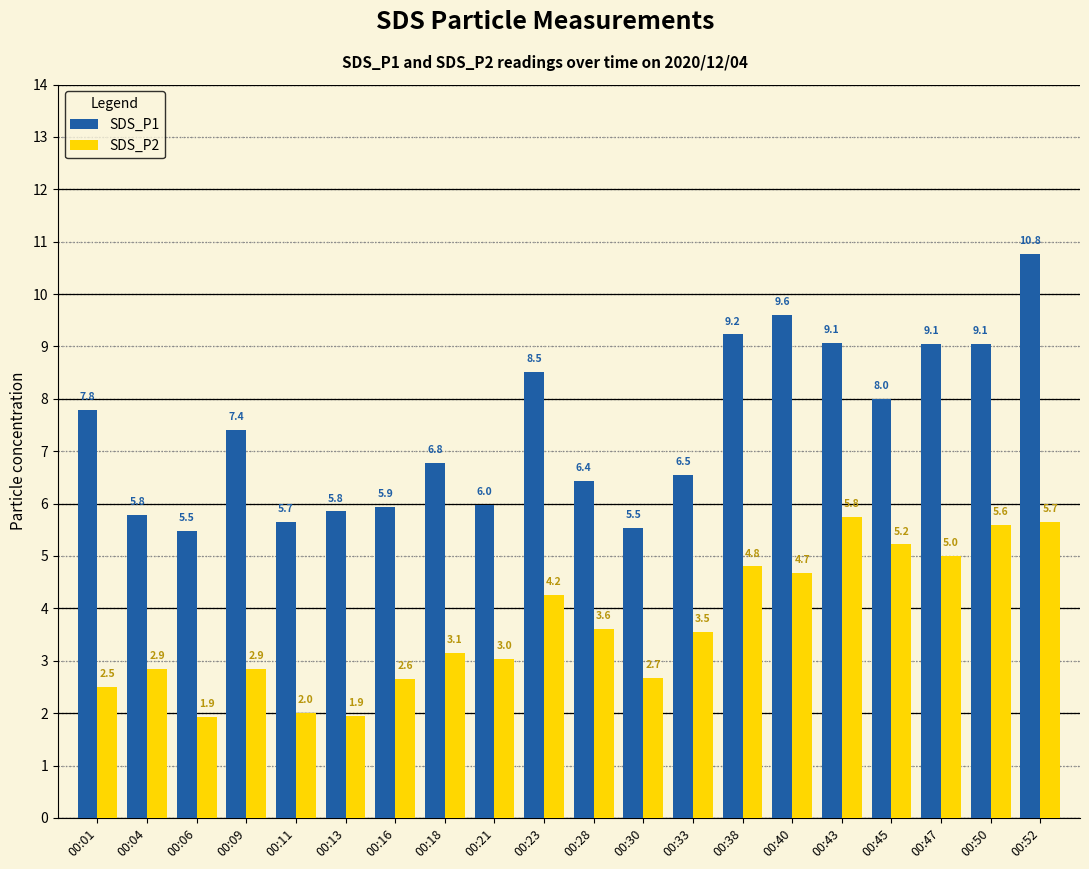

What is the value of the SDS_P2 bar at the 3rd from the left?

1.9